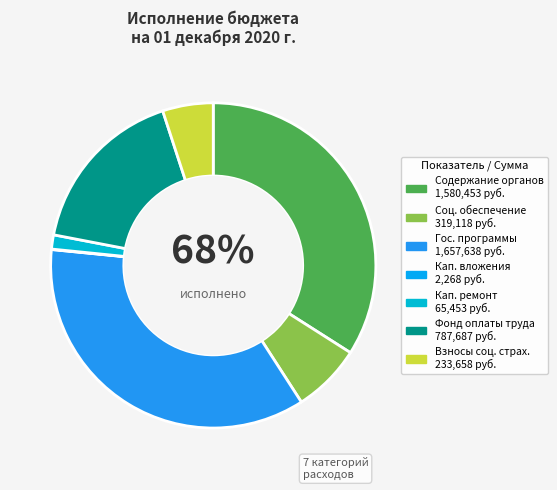

To the nearest percent, what is the difference between the largest and smallest slice percentages?

36%